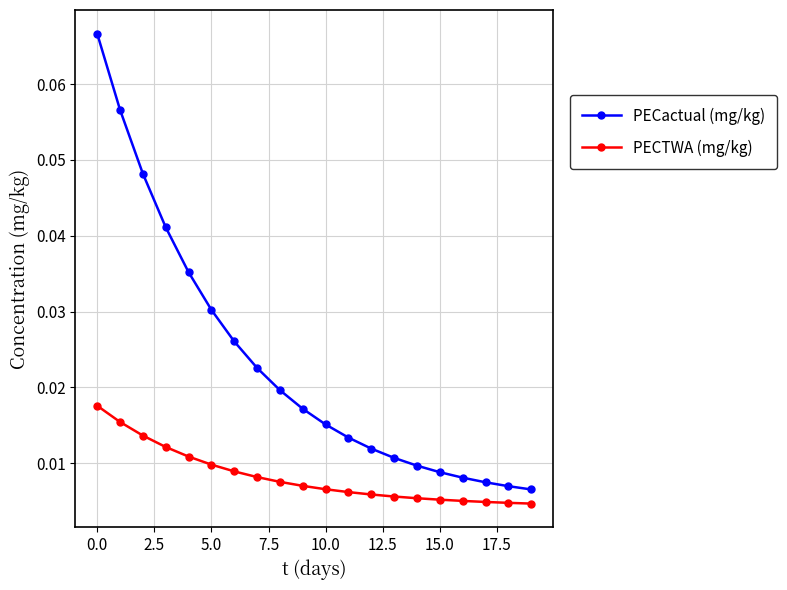

At how many categories does at least one series exceed 0?

20